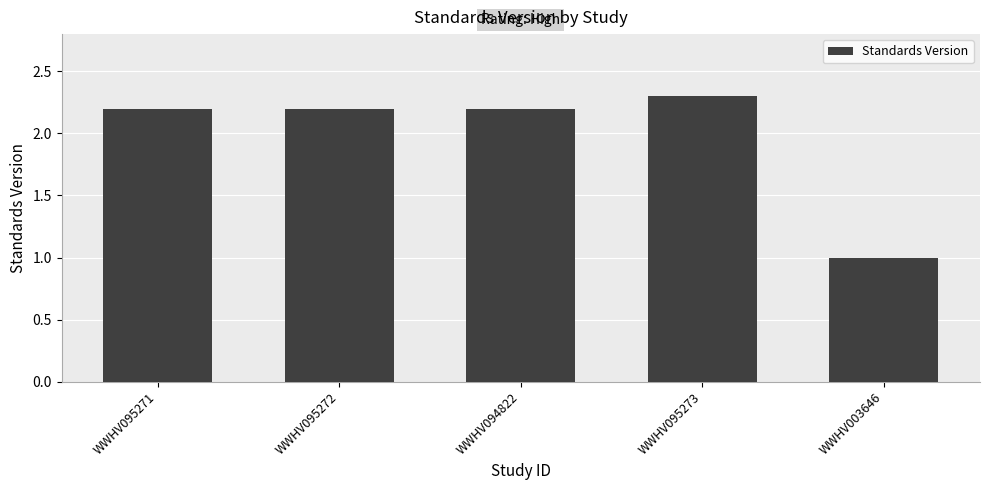

What is the label of the 2nd bar from the left?

WWHV095272